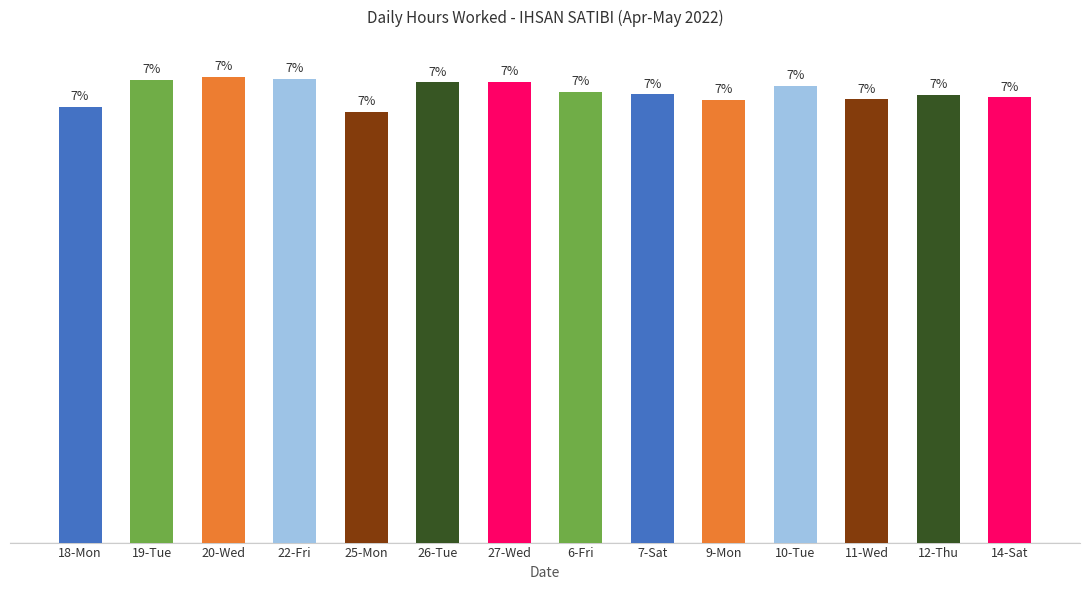

Which has a higher value, 27-Wed or 20-Wed?

20-Wed